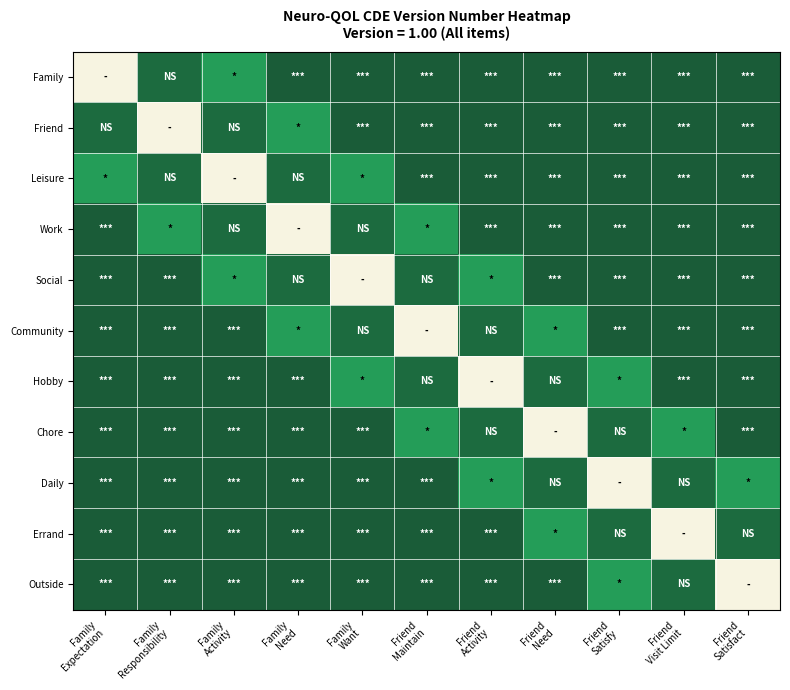

At which category is the sum across all series the highest?

Family
Expectation